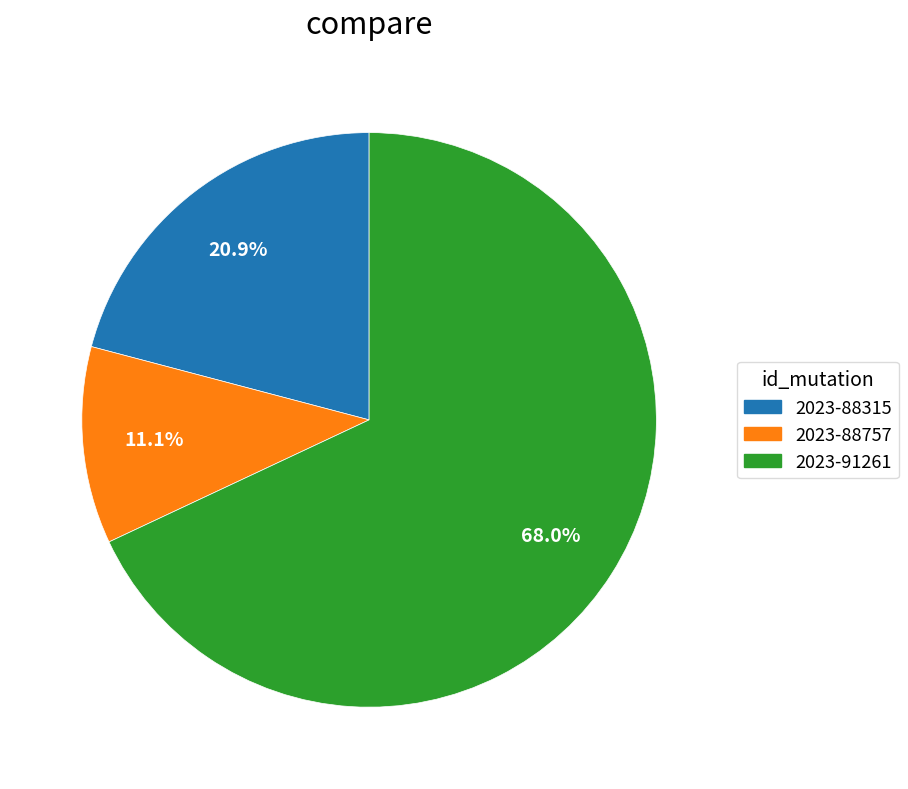

Count the number of slices in the pie.

3